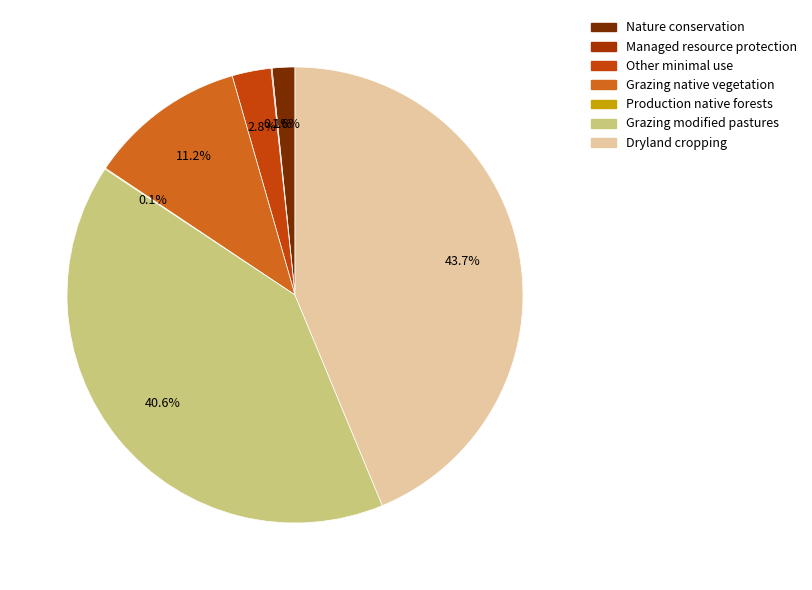

How many segments does this pie chart have?

7